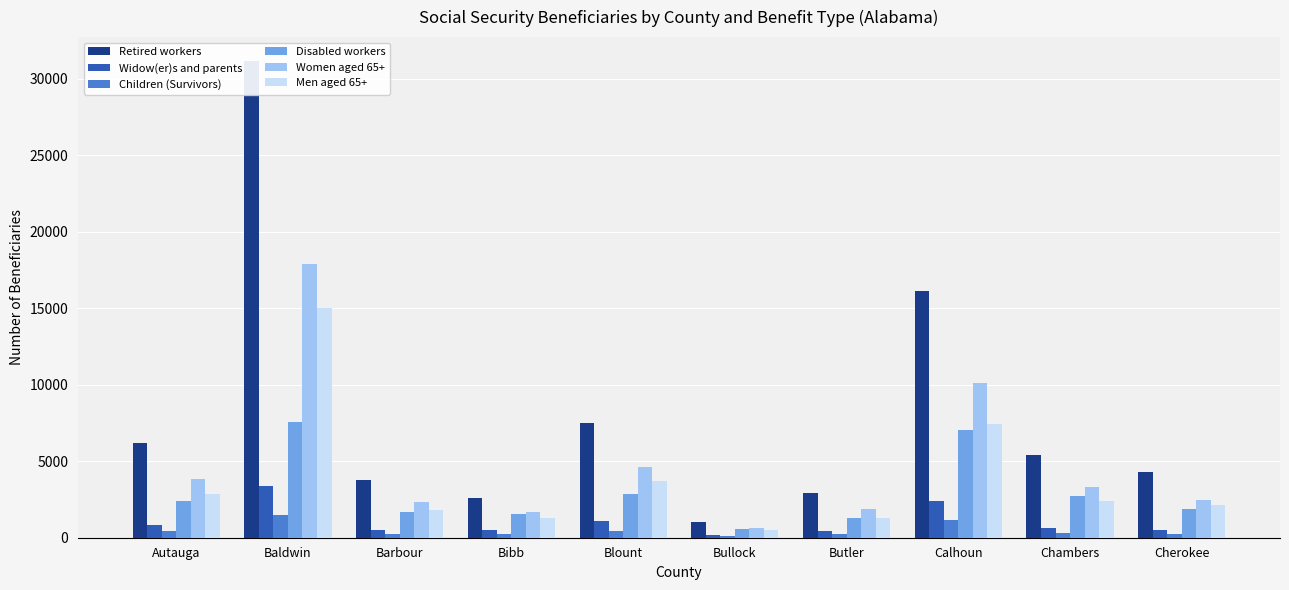

What is the difference between the second highest and minimum values in the Retired workers series?

15075